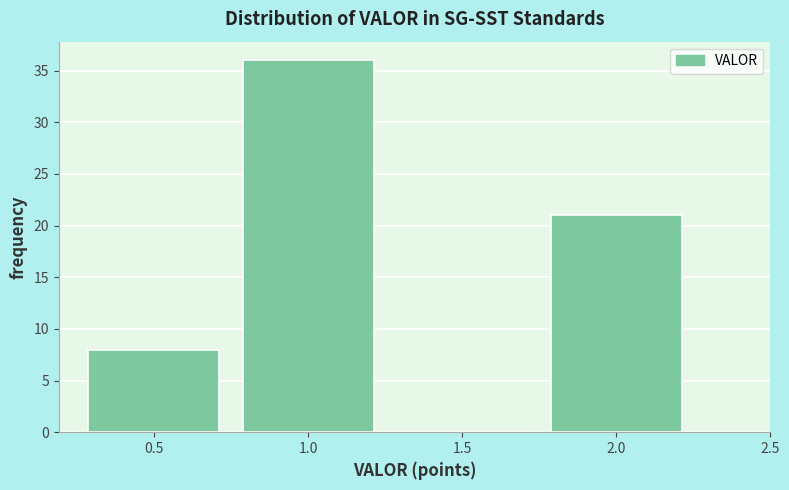

How tall is the bar that spans 0.75 to 1.25 on the x-axis? The values are not printed on the chart, so give them approximately, as read against the axis.

36